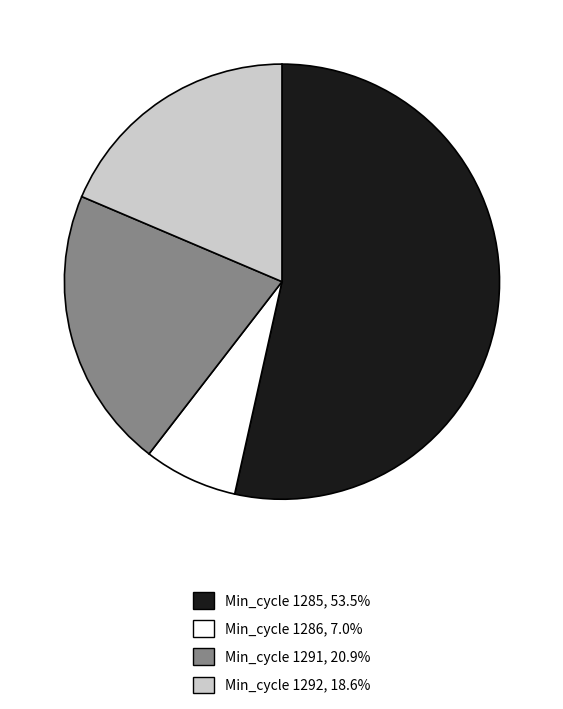

Does any single category account for the majority?

Yes